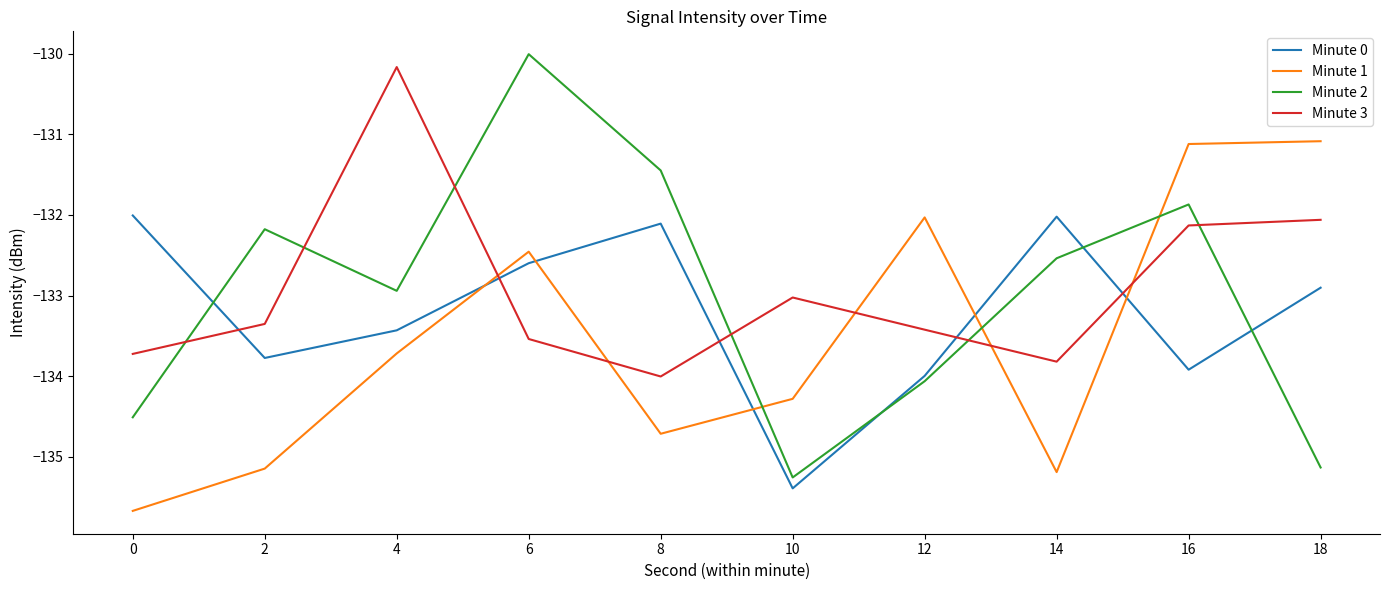

Reading left to right, transcribe all the data shown in this chart.

Minute 0: -132.0	-133.8	-133.4	-132.6	-132.1	-135.4	-134.0	-132.0	-133.9	-132.9
Minute 1: -135.7	-135.1	-133.7	-132.5	-134.7	-134.3	-132.0	-135.2	-131.1	-131.1
Minute 2: -134.5	-132.2	-132.9	-130.0	-131.4	-135.3	-134.1	-132.5	-131.9	-135.1
Minute 3: -133.7	-133.4	-130.2	-133.5	-134.0	-133.0	-133.4	-133.8	-132.1	-132.1